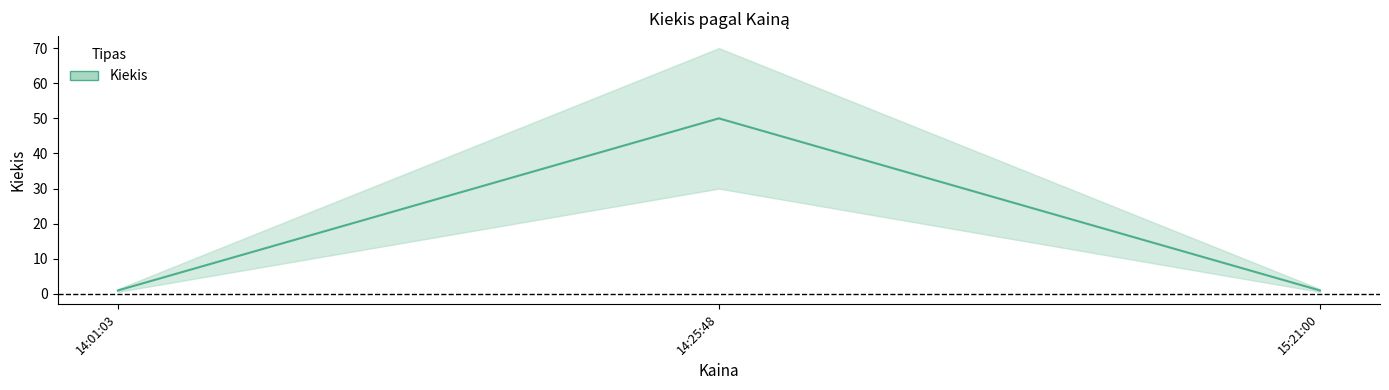

How many series are shown in this chart?

1